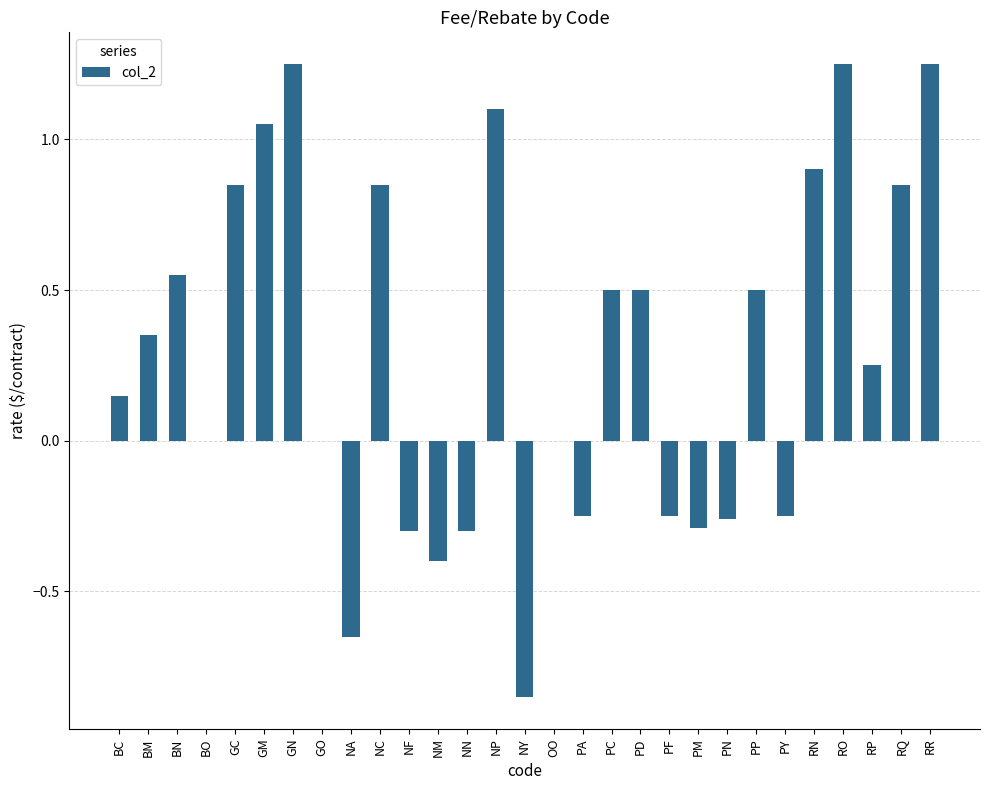

What is the sum of the values at GM and RP?

1.3